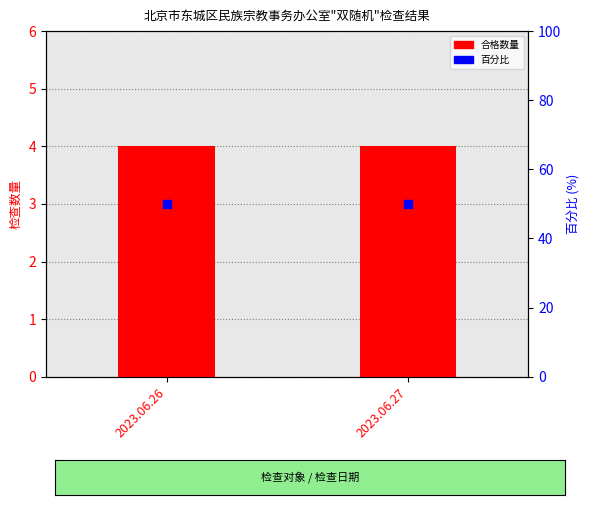

Which series contains the highest Y value?

百分比